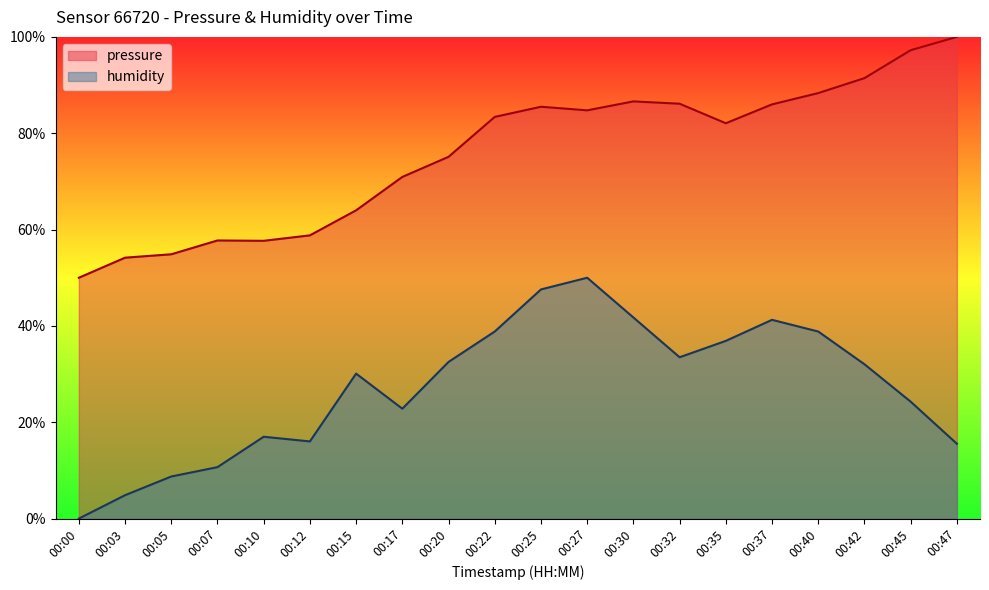

How many data points in humidity are above 32?

10